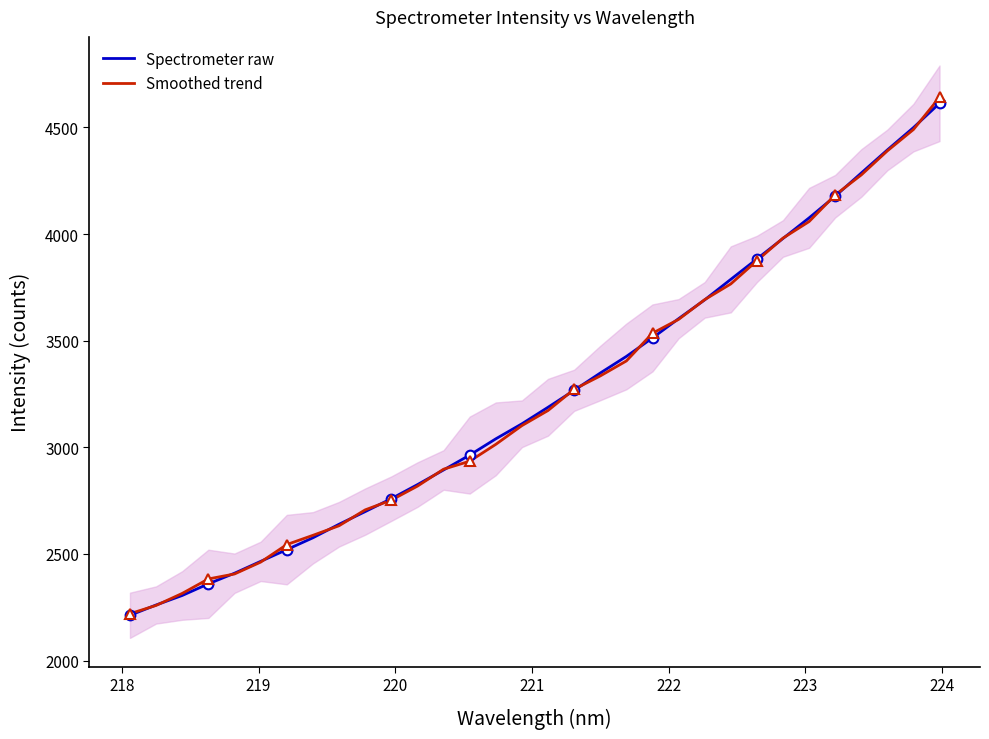

Reading left to right, what are all the values shown in this chart?

Spectrometer raw: 2212.4	2260.8	2305.4	2360.0	2409.7	2465.3	2520.4	2575.9	2639.4	2698.7	2759.4	2825.1	2893.9	2963.7	3039.9	3110.4	3188.0	3267.5	3348.4	3426.3	3513.1	3603.3	3691.5	3787.6	3883.3	3979.4	4075.9	4177.6	4286.3	4394.5	4499.3	4613.2
Smoothed trend: 2219.9	2258.7	2315.1	2382.9	2406.2	2461.8	2544.1	2587.4	2632.4	2706.8	2752.5	2818.1	2897.5	2935.0	3014.1	3102.0	3172.8	3272.2	3334.8	3405.1	3535.1	3599.9	3692.5	3766.3	3875.1	3981.0	4058.7	4183.2	4277.3	4390.1	4490.2	4640.9